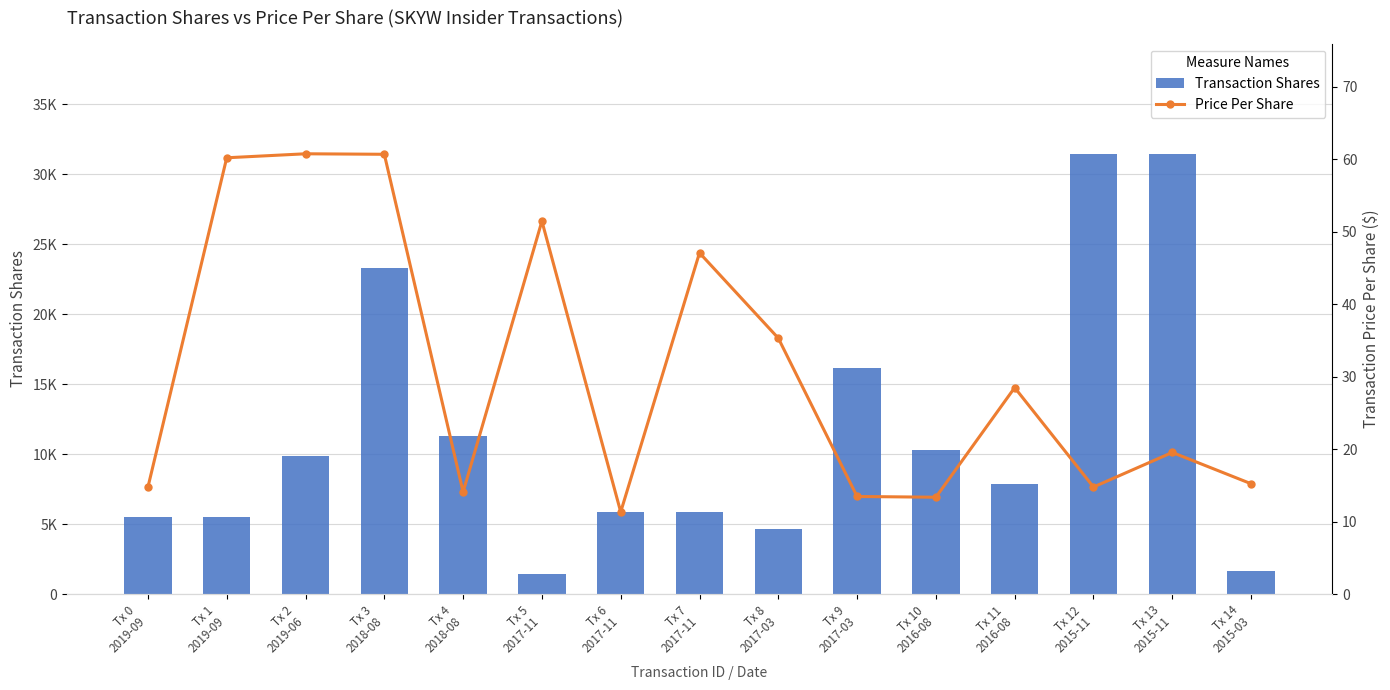

True or false: Transaction Shares has a value of 10551.4 at Tx 13
2015-11.

False